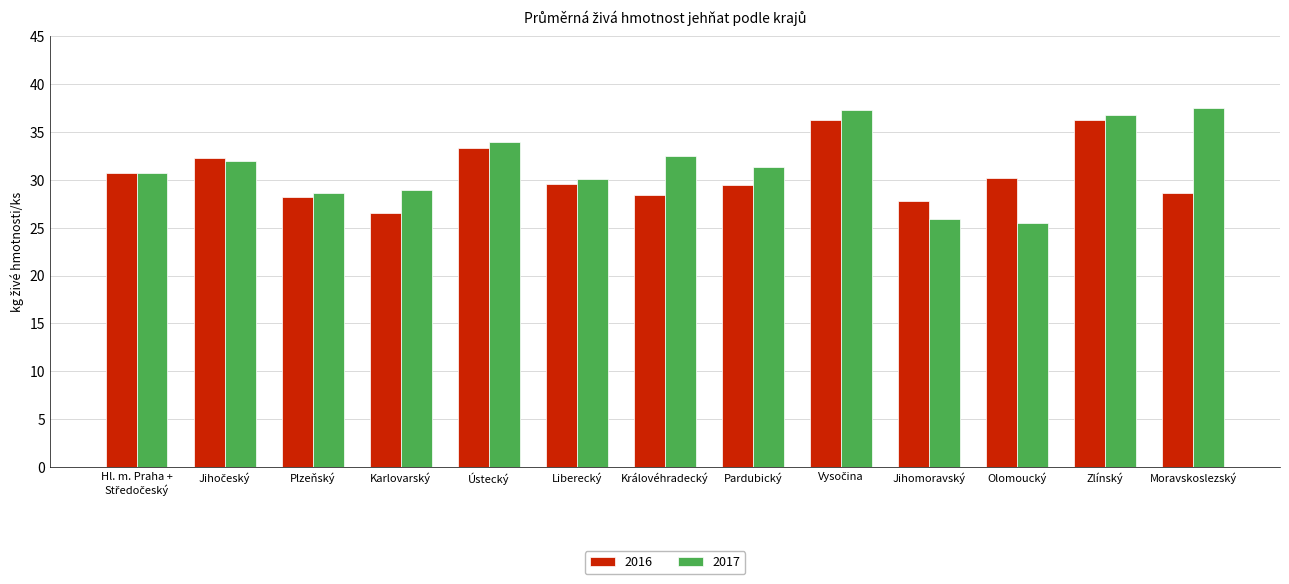

Does the chart contain any negative values?

No